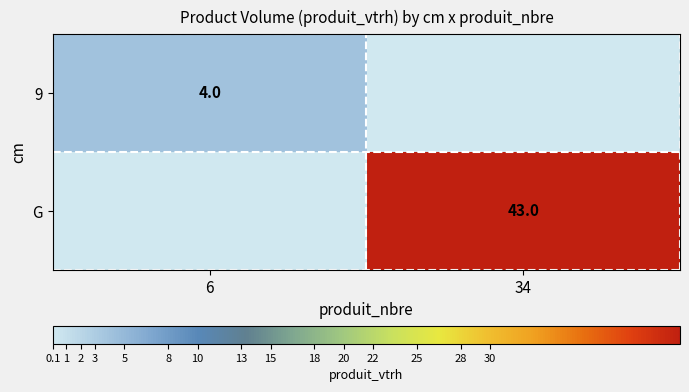

The 9 series shows 3 at 6. True or false?

False